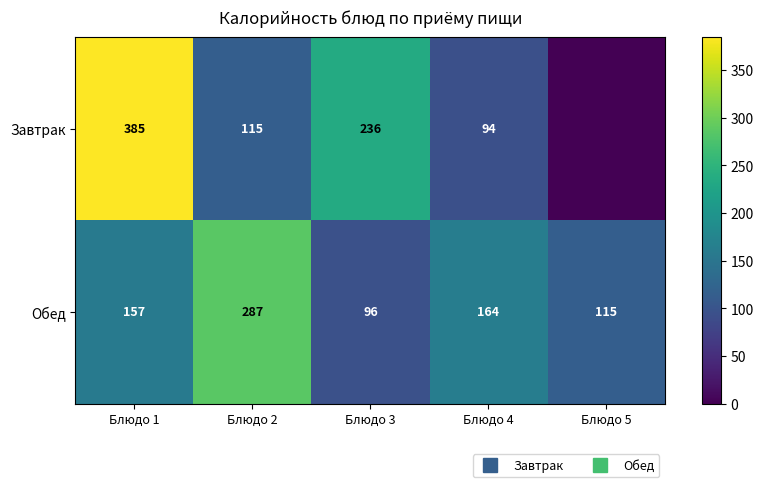

At which category is the sum across all series the highest?

Блюдо 1